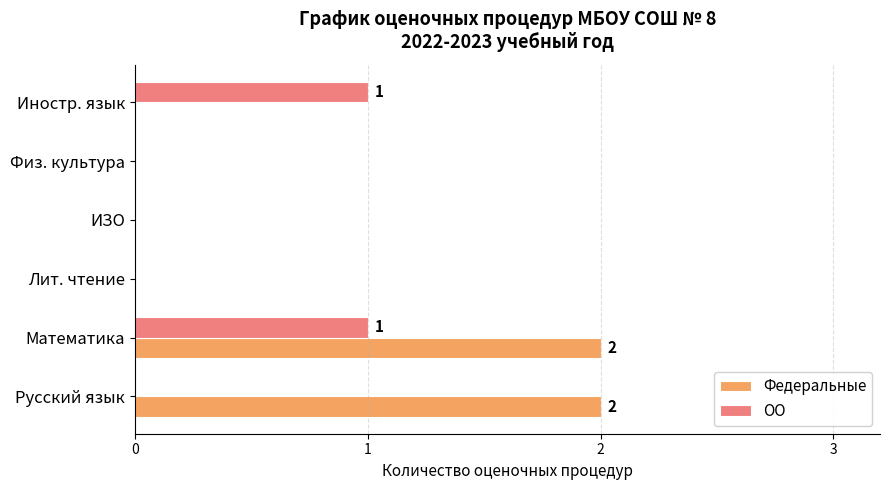

What is the sum of all Федеральные values?

4